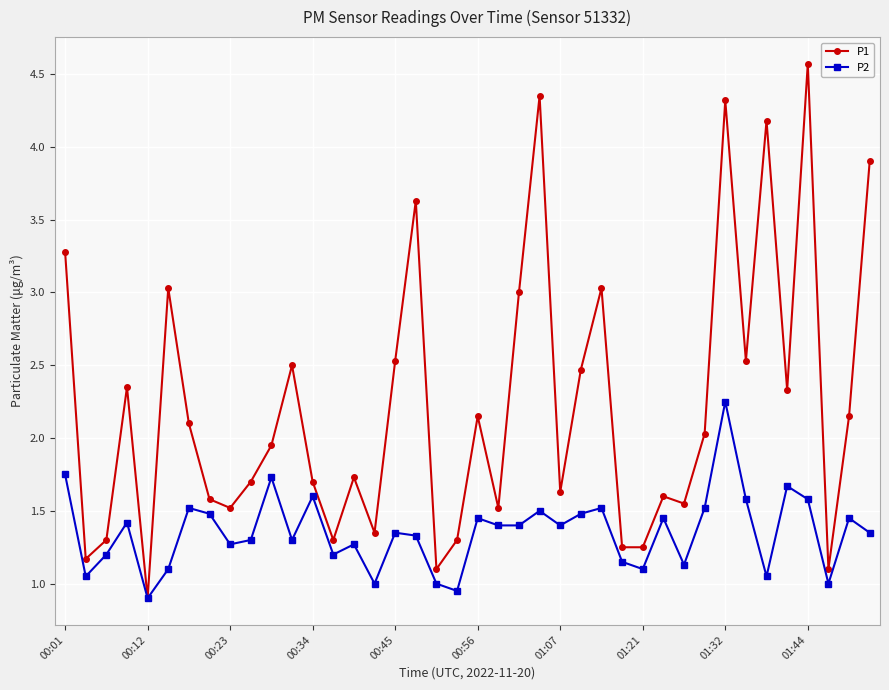

At how many categories does at least one series exceed 4?

4